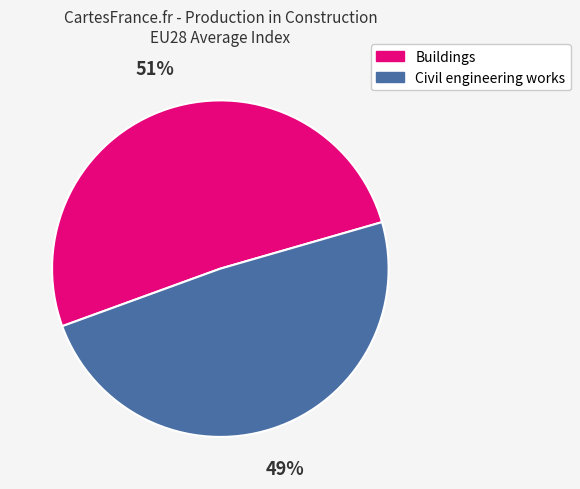

Is the sum of Civil engineering works and Buildings greater than half?

Yes